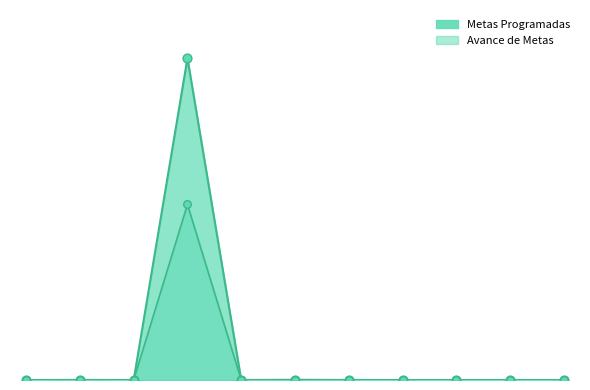

What are all the series names shown in the legend?

Metas Programadas, Avance de Metas